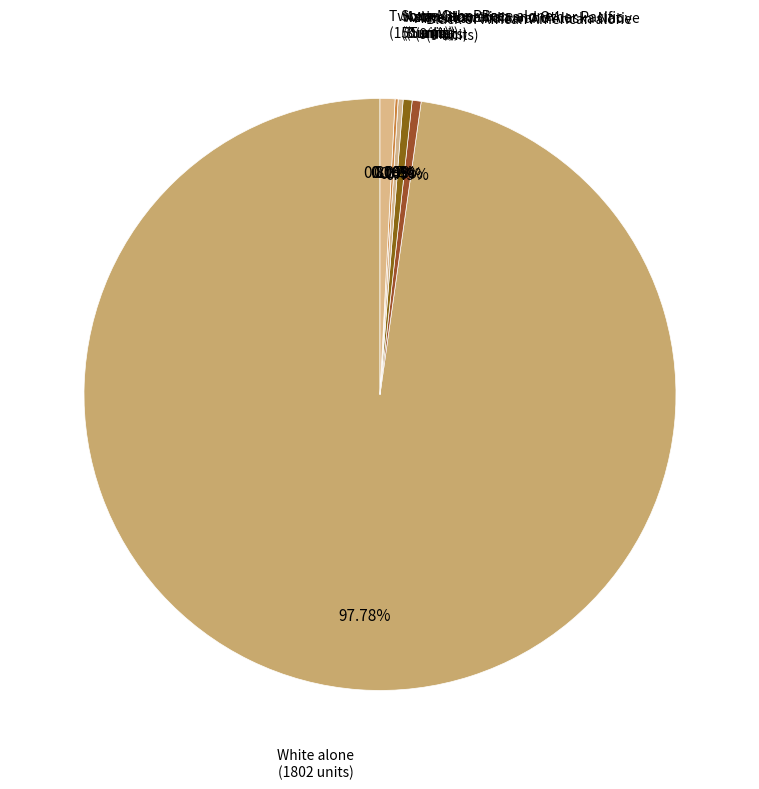

Count the number of slices in the pie.

7